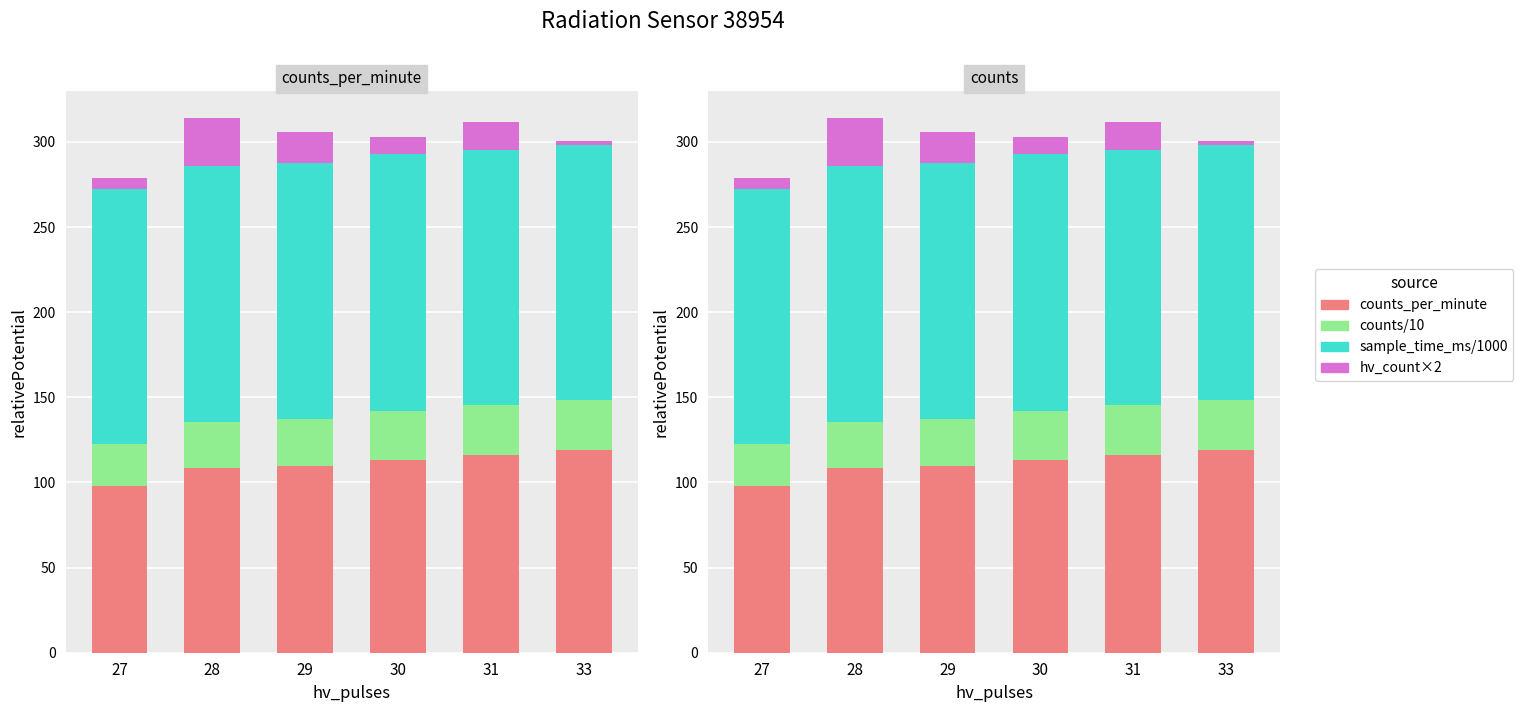

Count the number of data series in this chart.

4